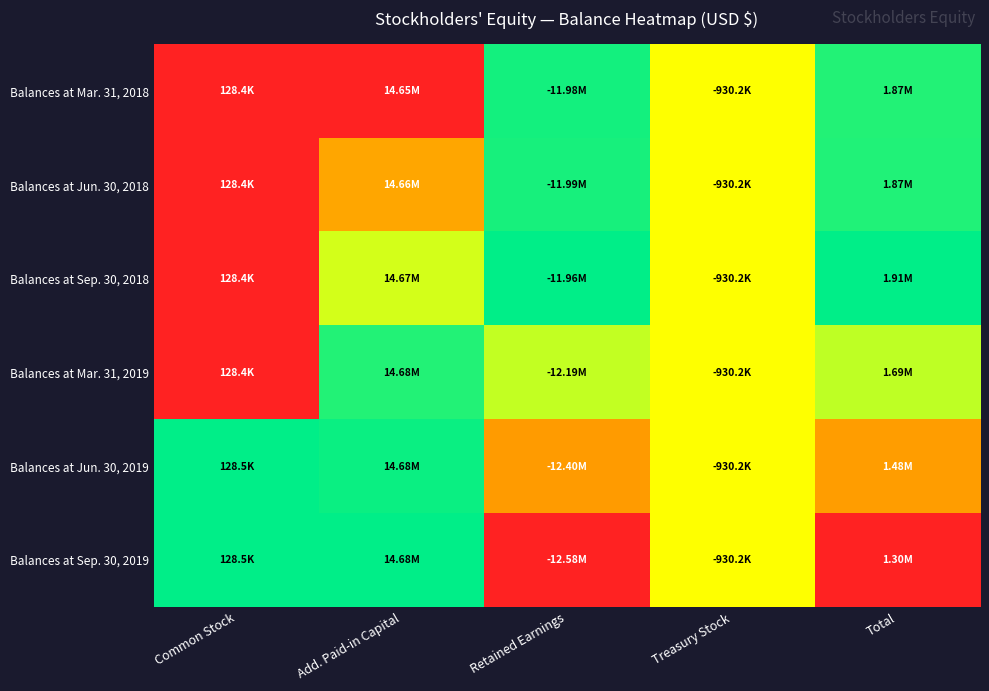

Which has a higher value, Retained Earnings or Total?

Retained Earnings